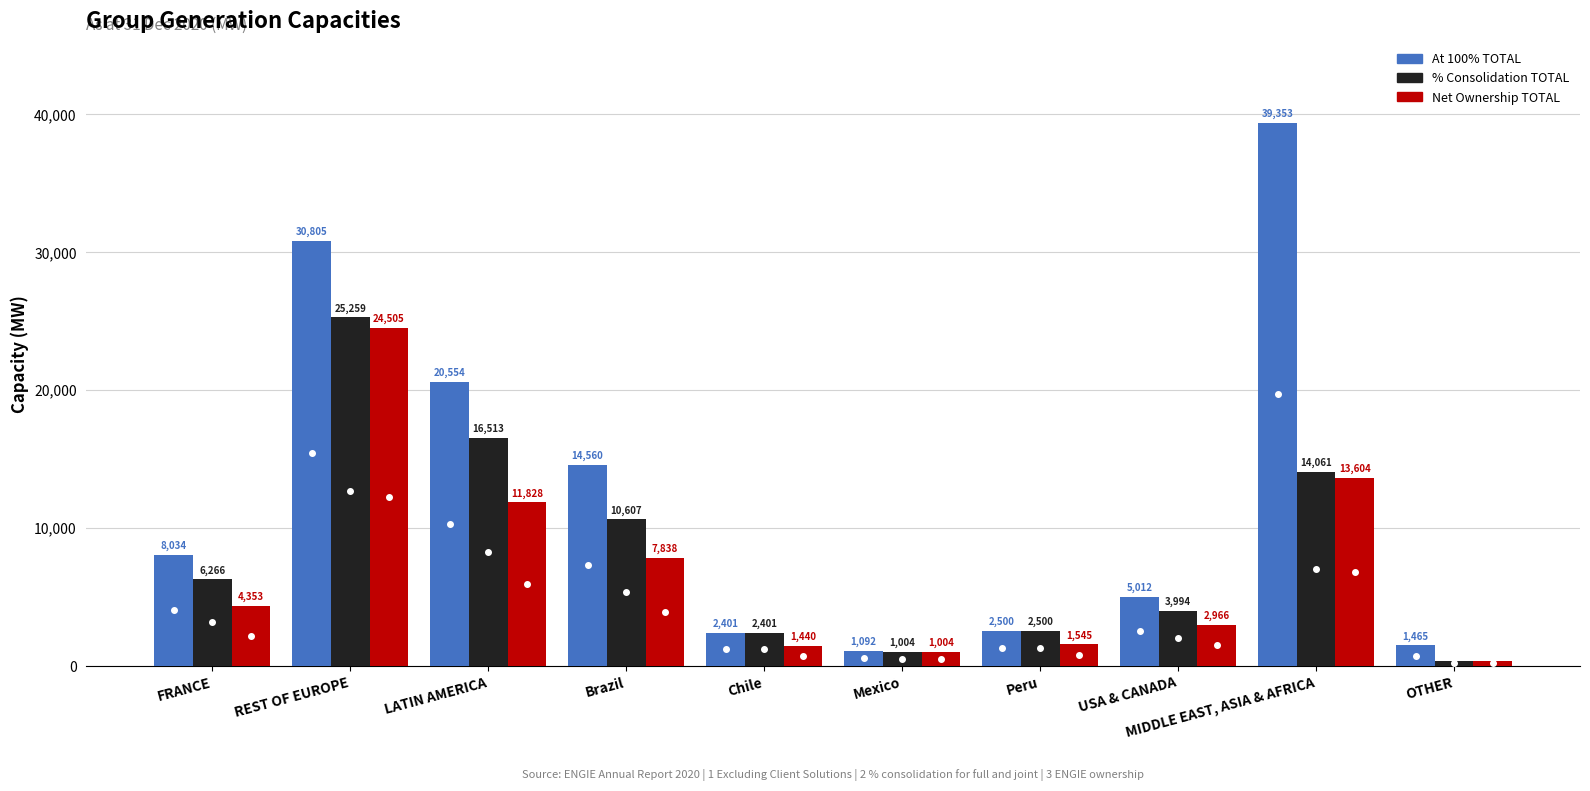

List the series in order of their overall mean, lowest first.

Net Ownership TOTAL, % Consolidation TOTAL, At 100% TOTAL